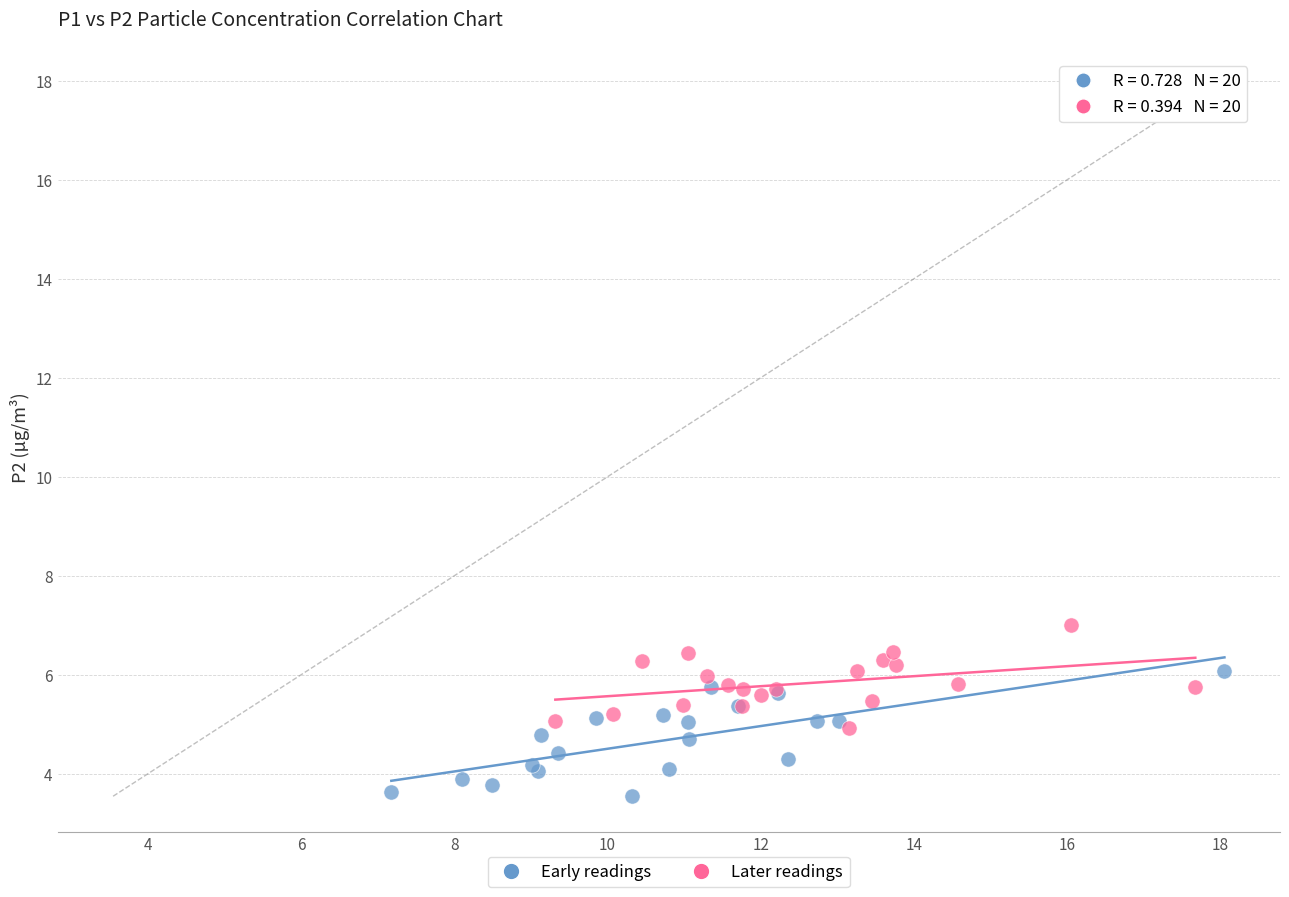

What are all the series names shown in the legend?

Early readings, Later readings